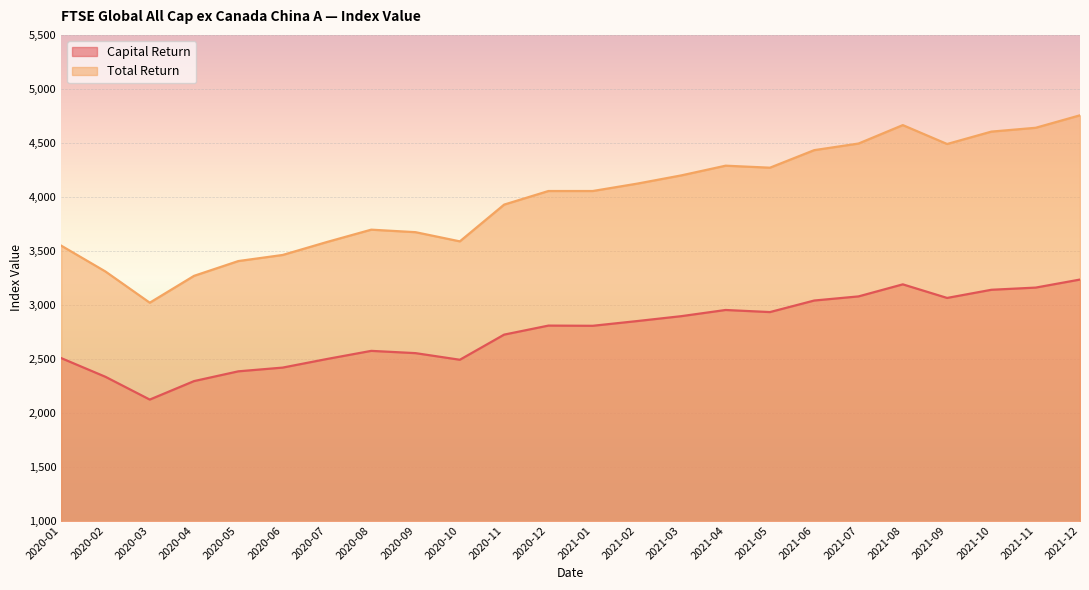

List the series in order of their overall mean, lowest first.

Capital Return, Total Return